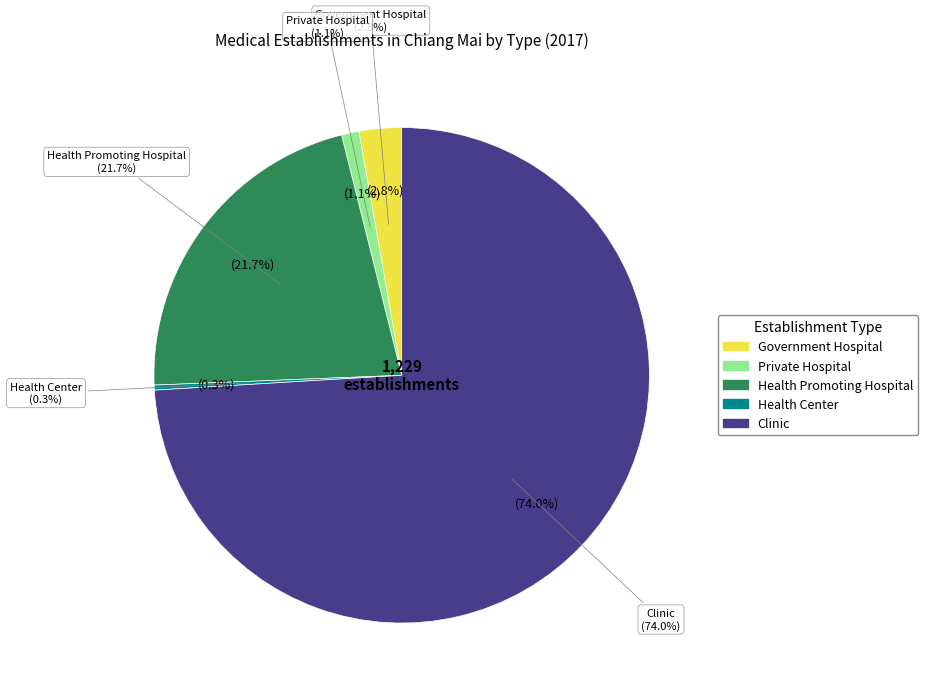

Count the number of slices in the pie.

5